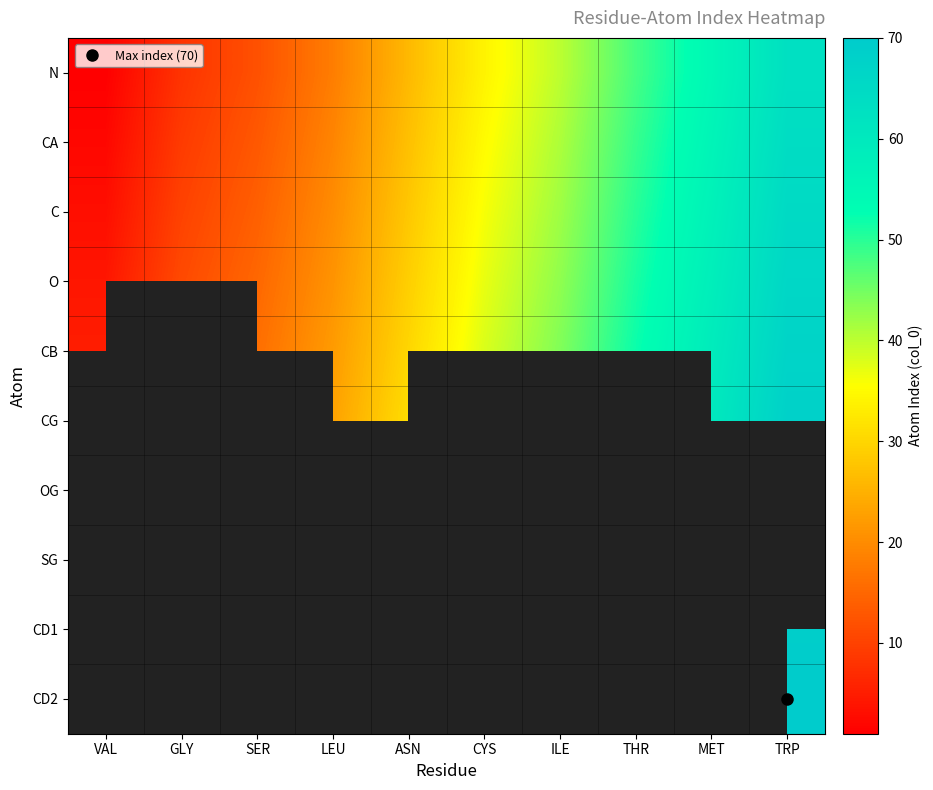

Which series has the largest range (max minus min)?

N